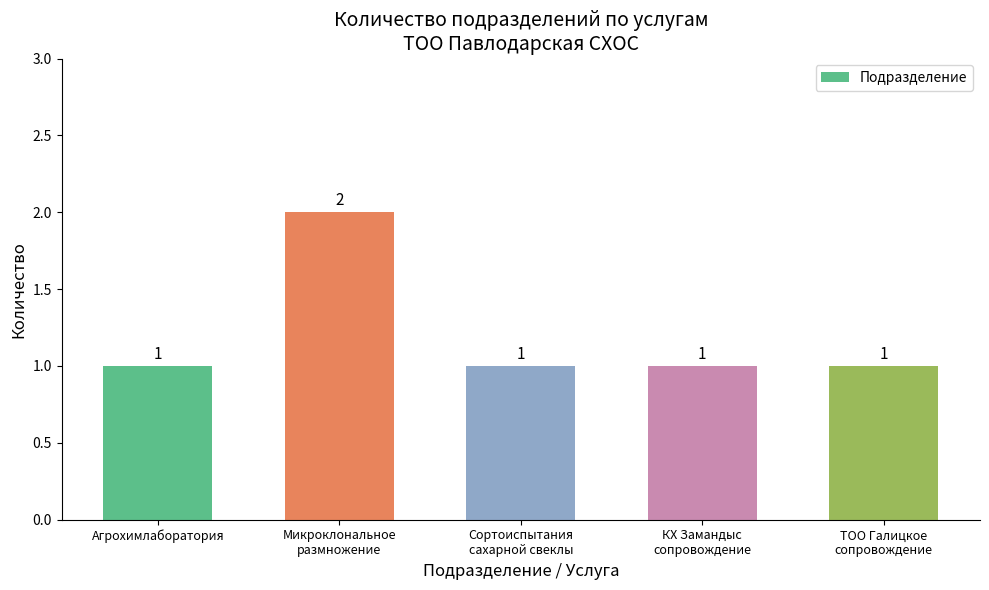

How many data points does each series have?

5